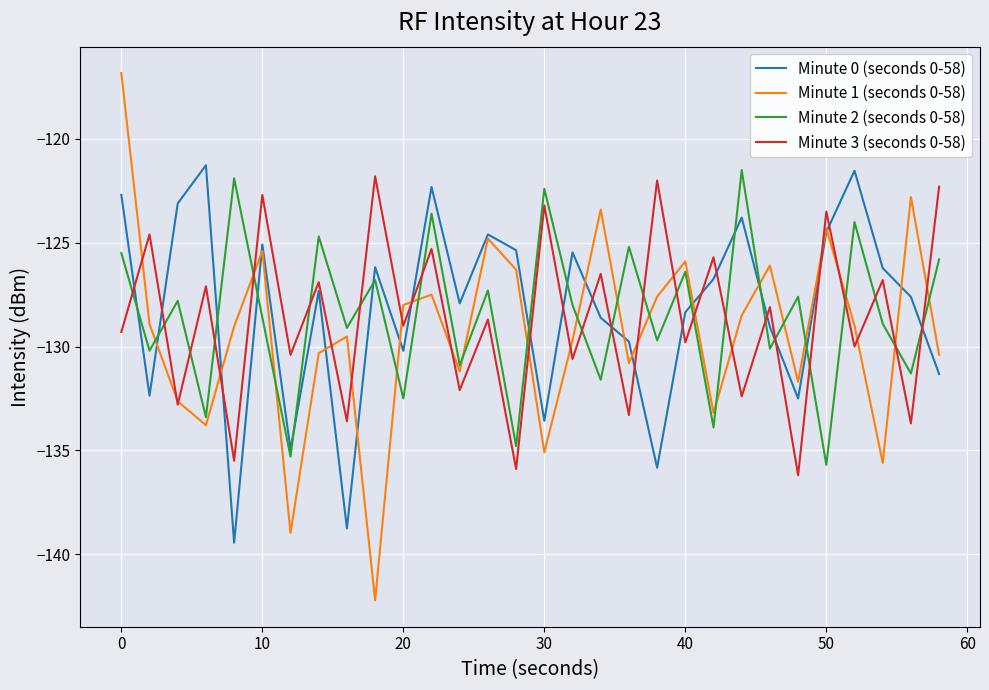

Which series has the widest spread of values?

Minute 1 (seconds 0-58)